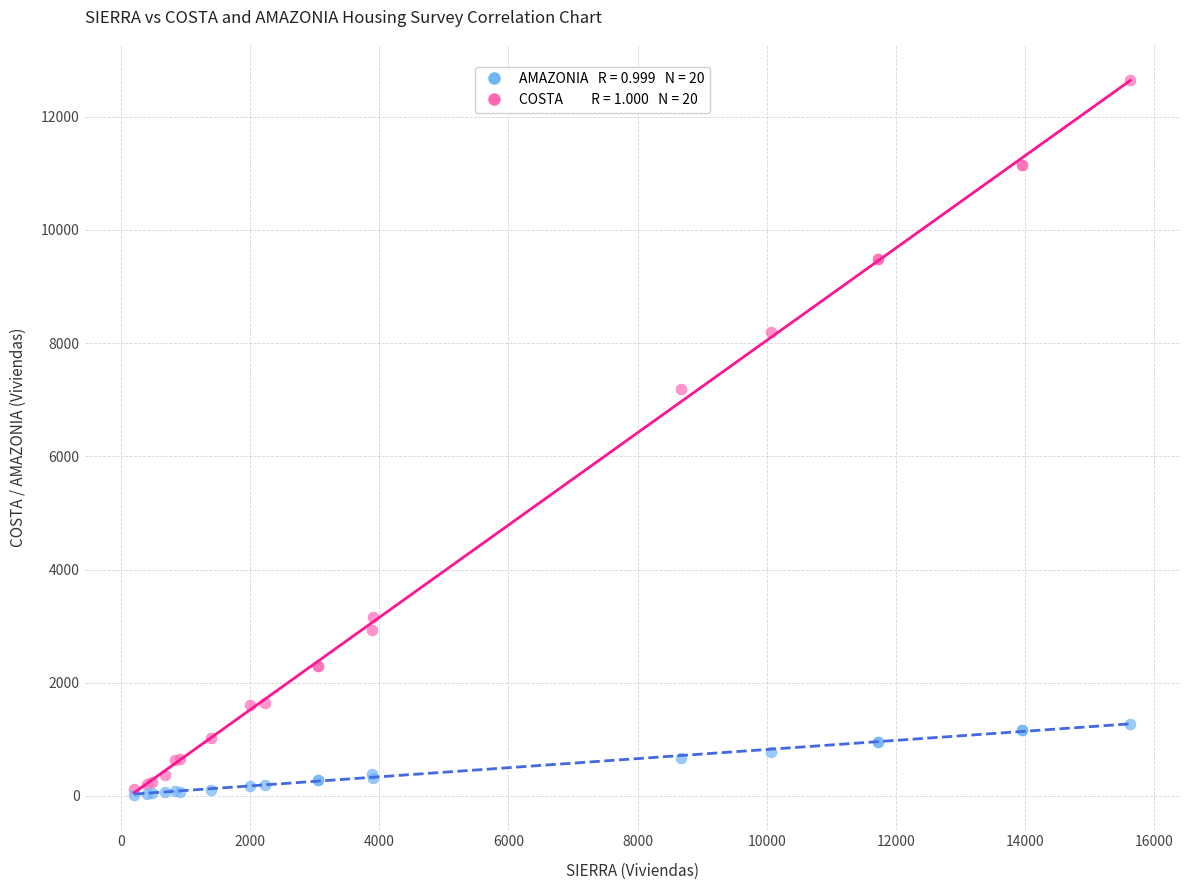

Across all series, what Y value is closest to 6341?

7189